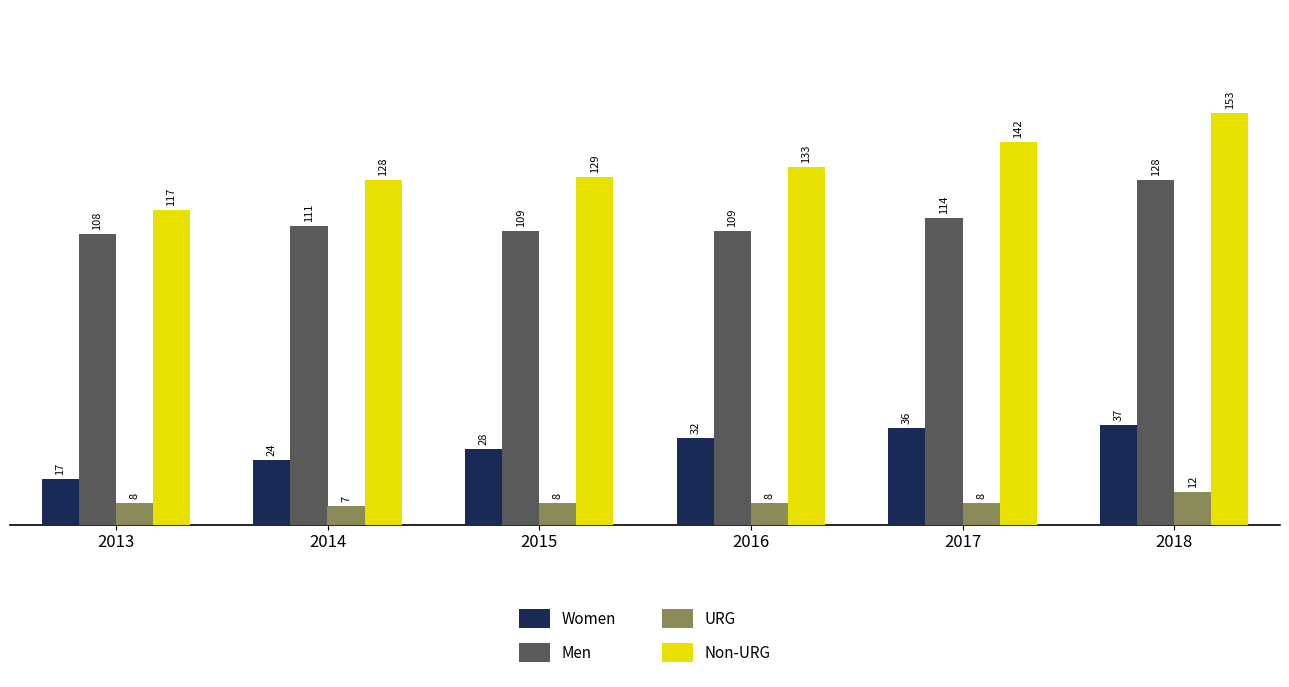

What is the greatest value displayed?

153